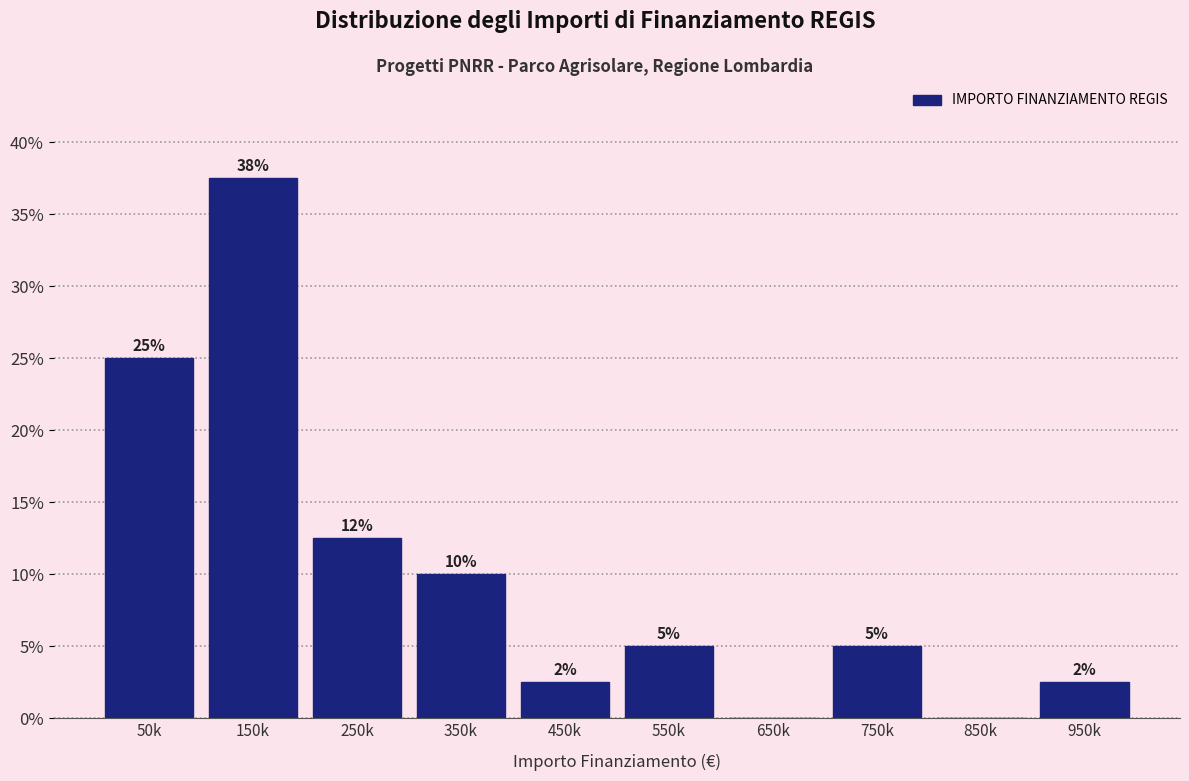

What is the sum of the values at 750k and 850k?

5.0